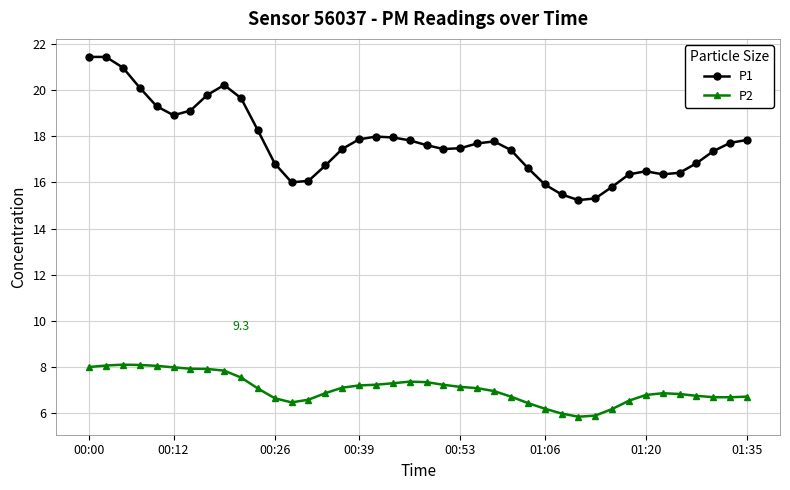

Does the chart have visible grid lines?

Yes